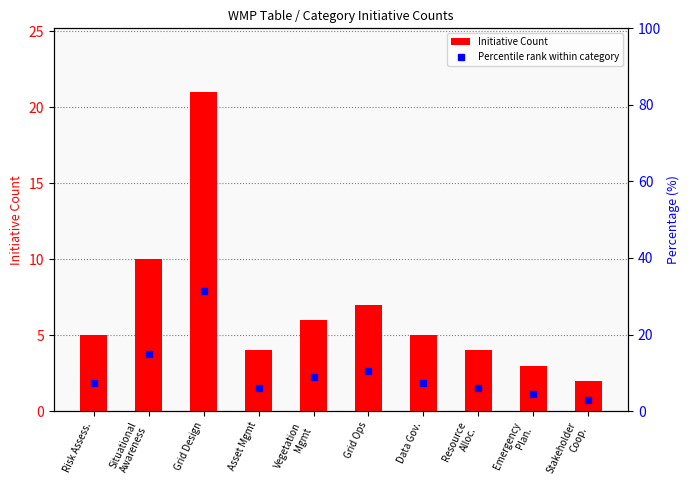

Read the Percentile rank within category value at Risk Assess..

7.5